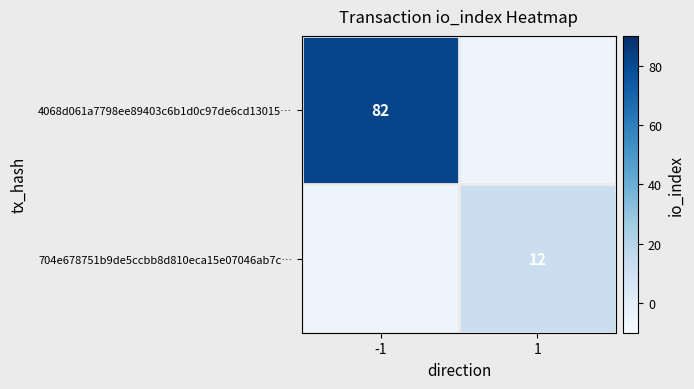

Is it true that 704e678751b9de5ccbb8d810eca15e07046ab7c… equals 20 at 1?

False